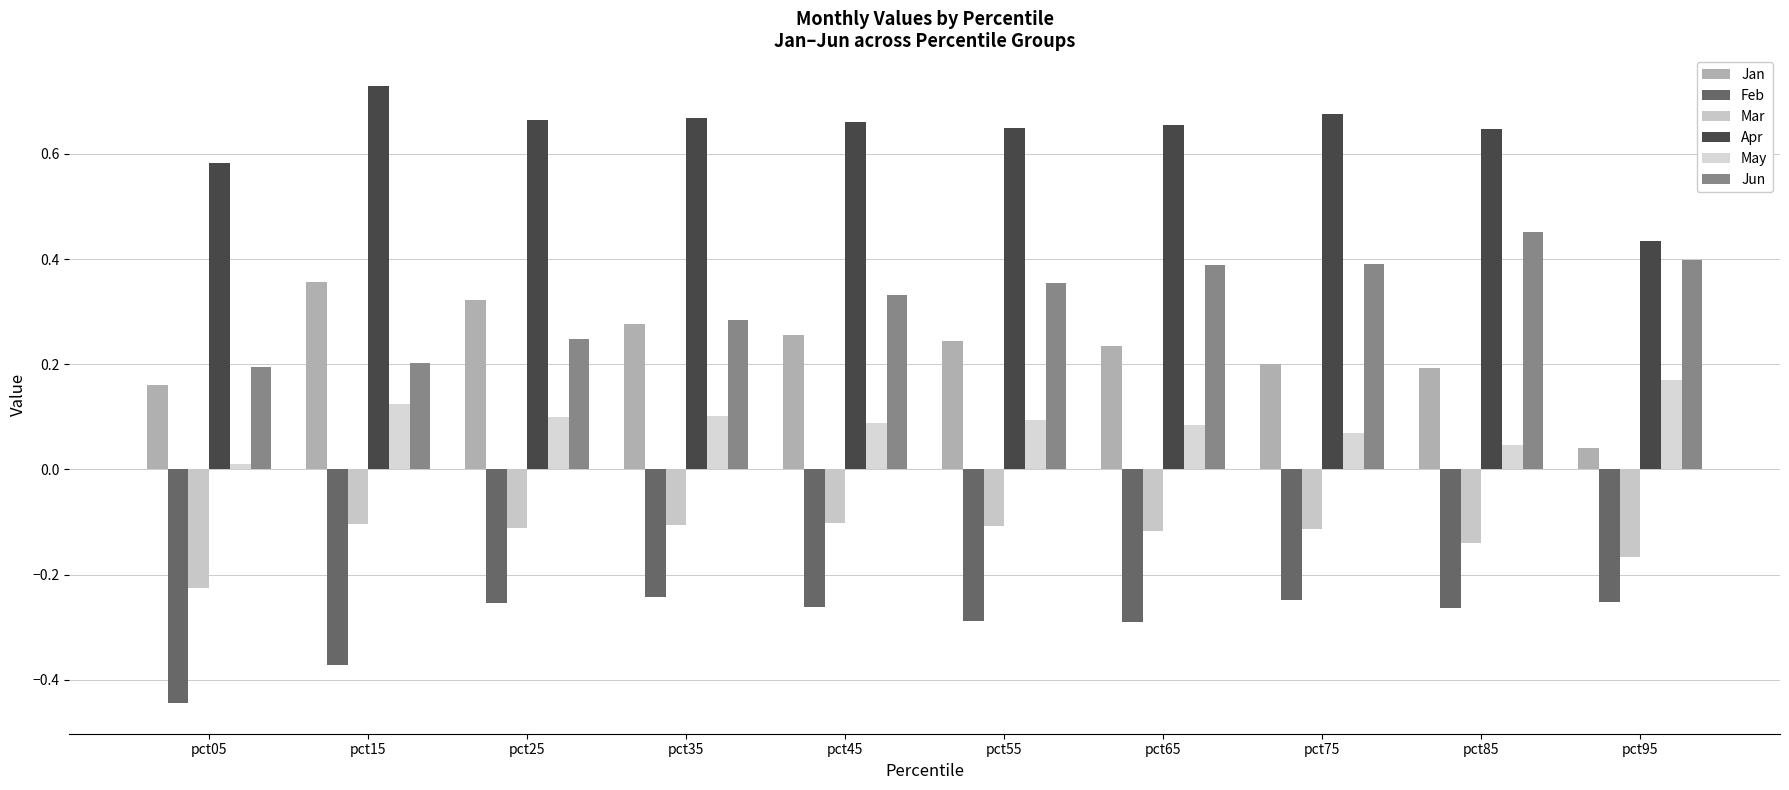

Does the chart contain any negative values?

Yes